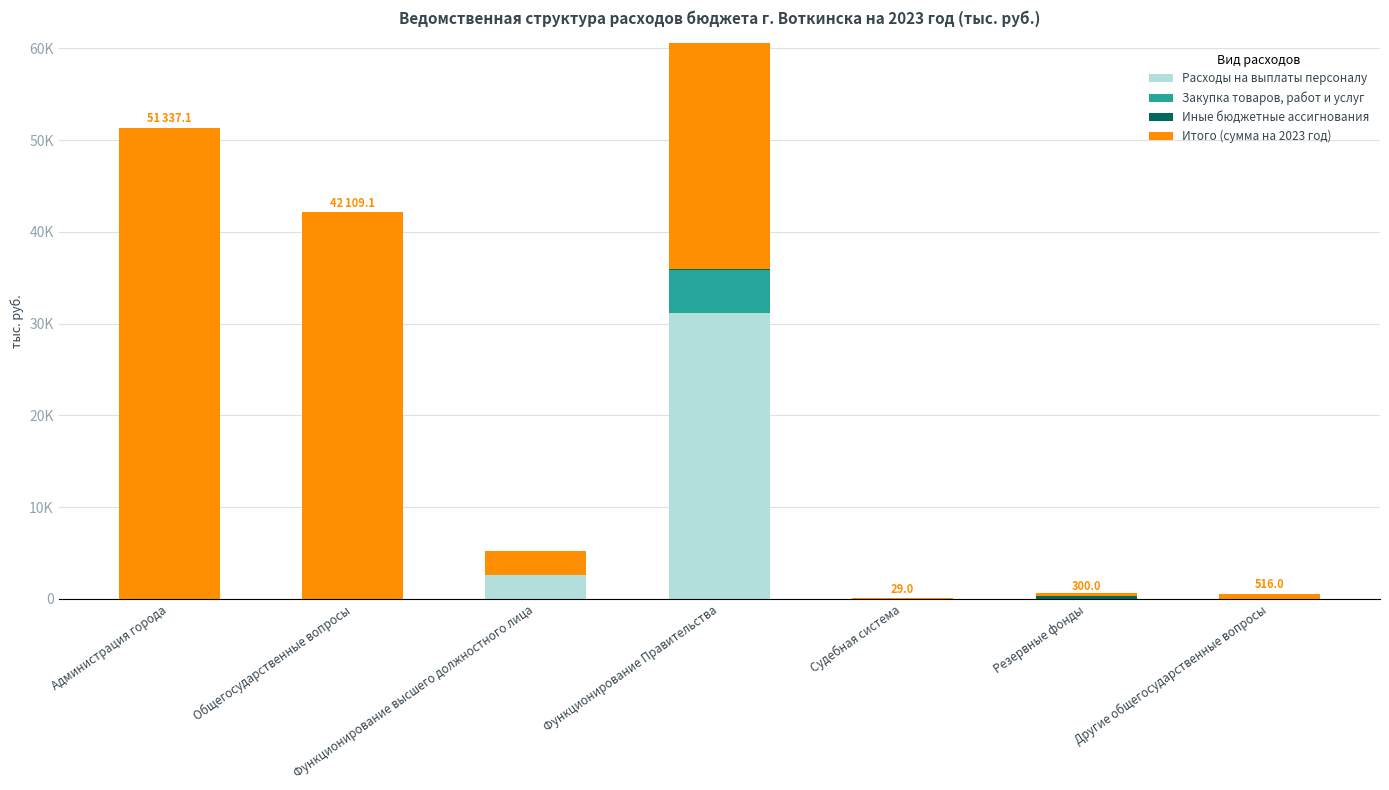

Is the value of Закупка товаров, работ и услуг at Администрация города greater than the value of Итого (сумма на 2023 год) at Администрация города?

No